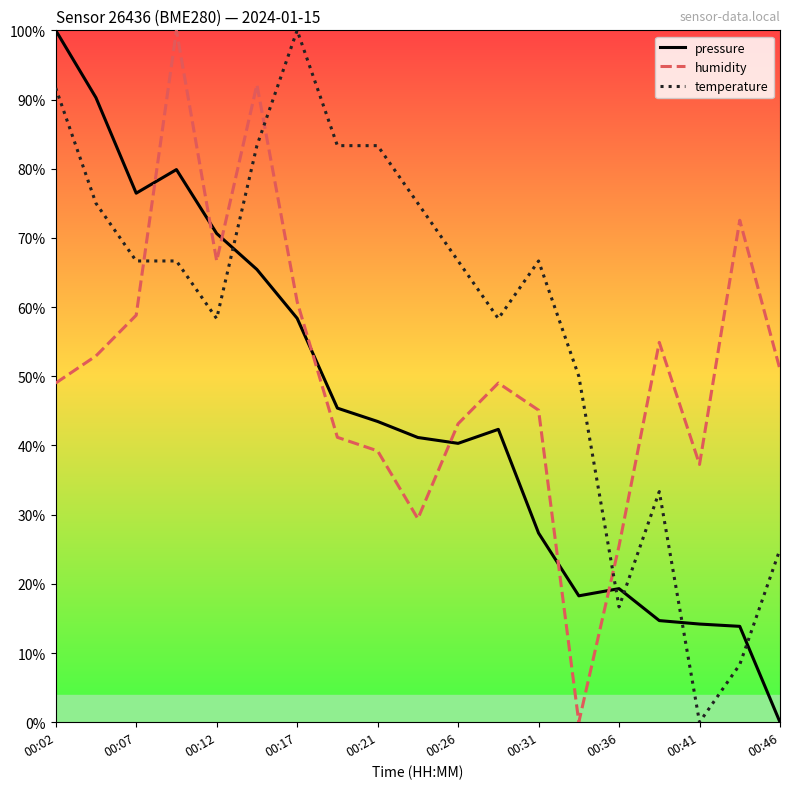

How many lines are shown in the chart?

3